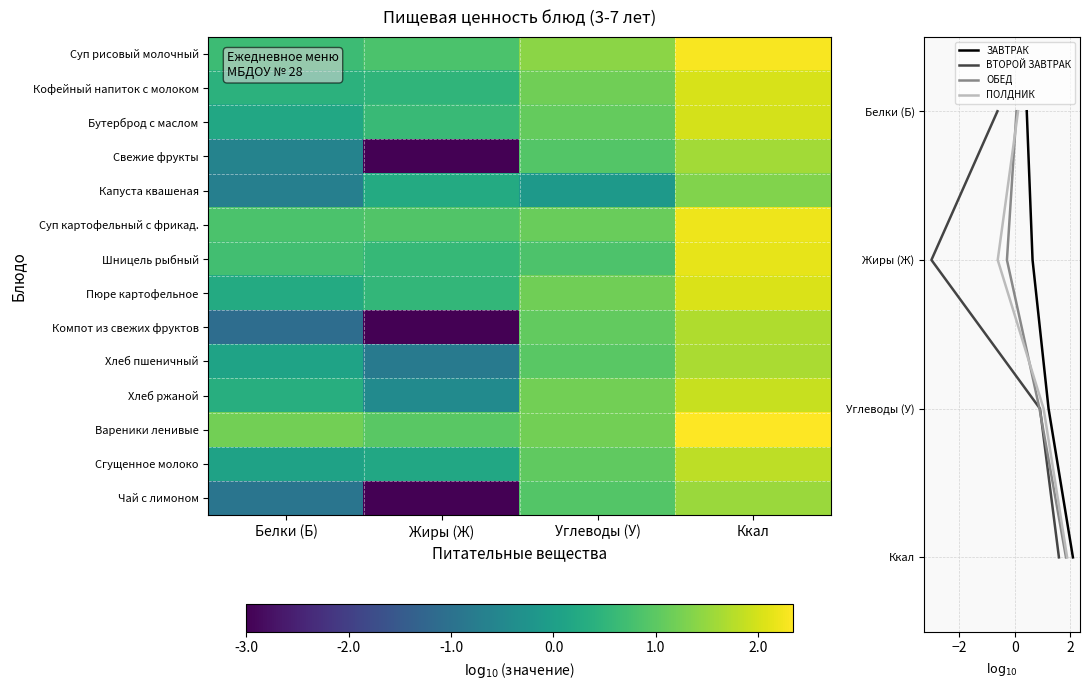

At which label does ЗАВТРАК reach its minimum?

Белки (Б)